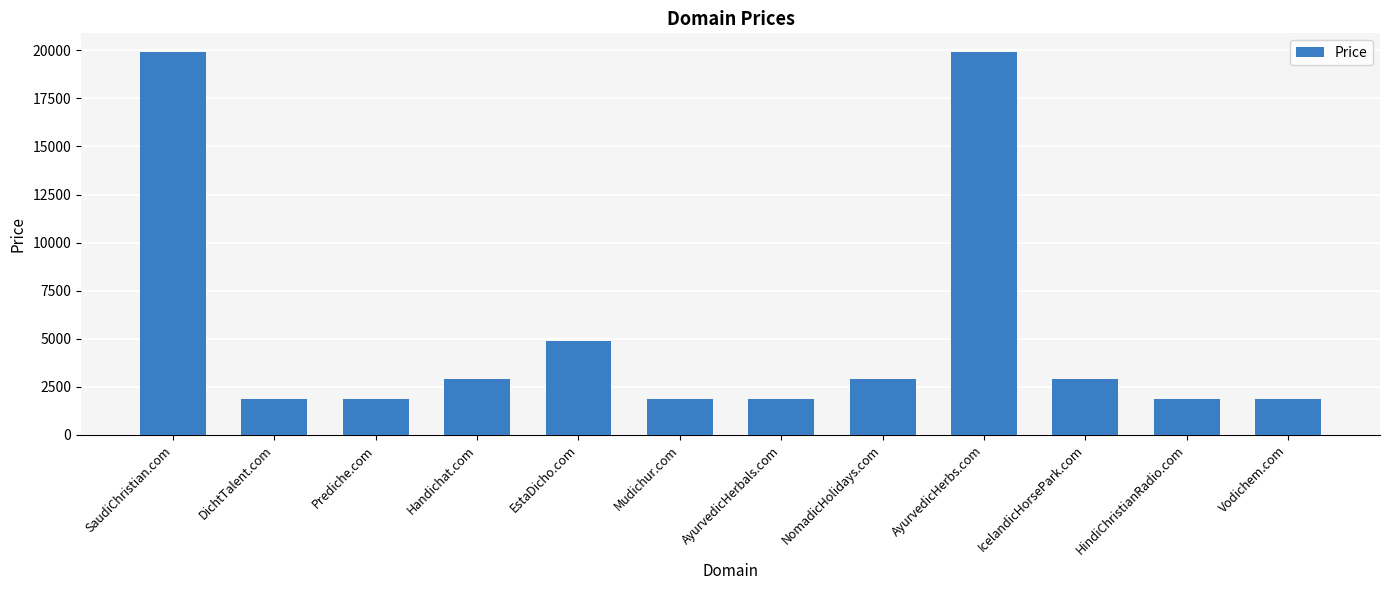

True or false: the data shows 4888 at EstaDicho.com.

True